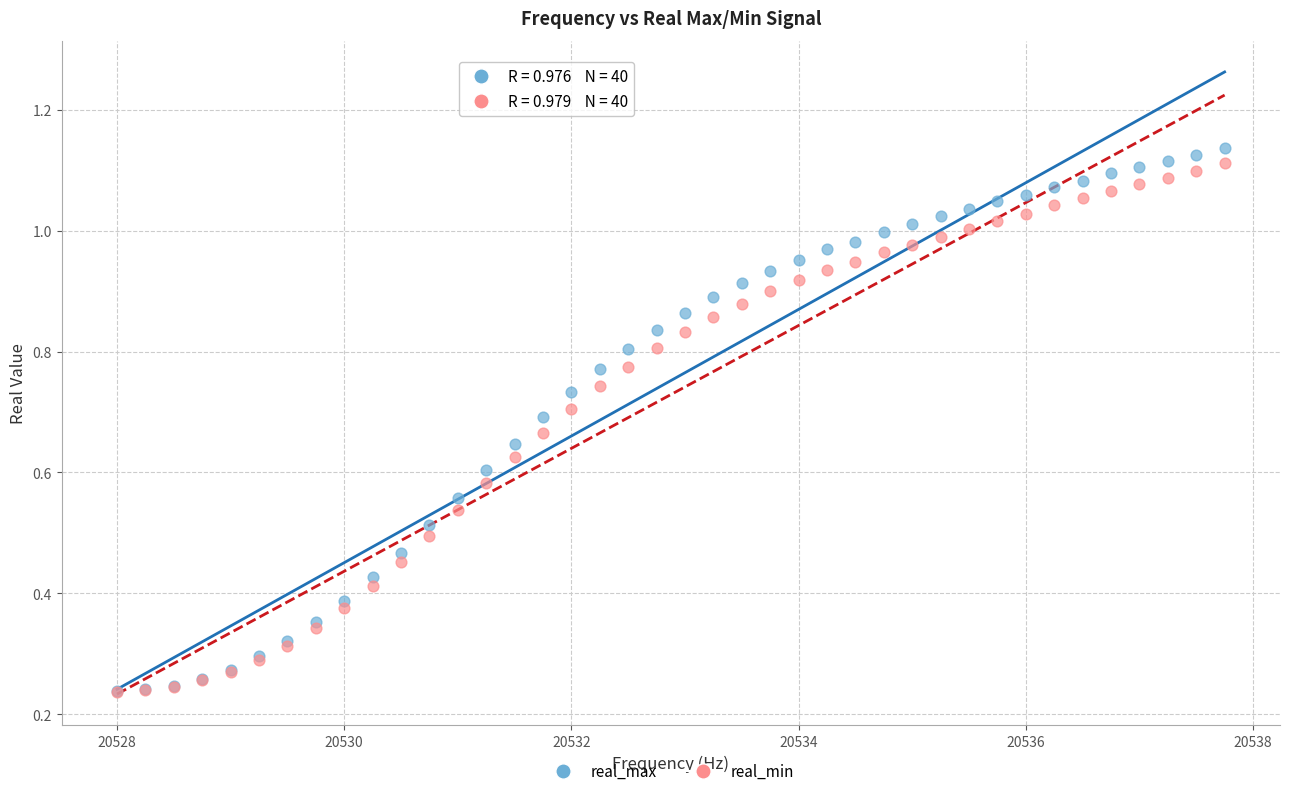

Which series reaches the maximum Y coordinate?

real_max